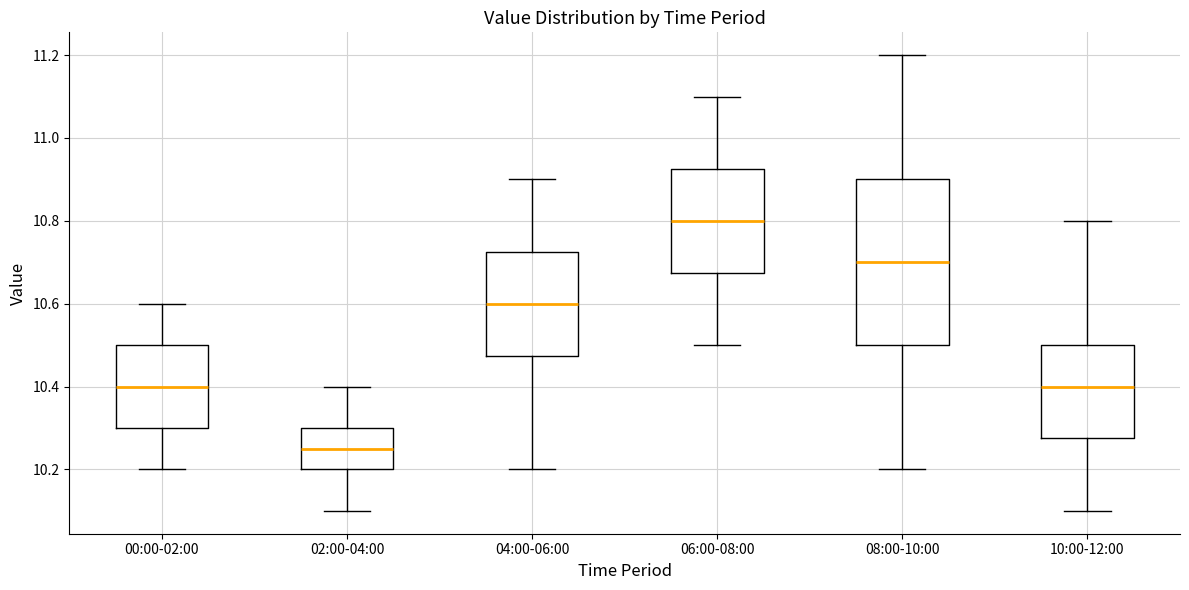

Which box is the tallest, from its lower edge to its upper edge?

08:00-10:00